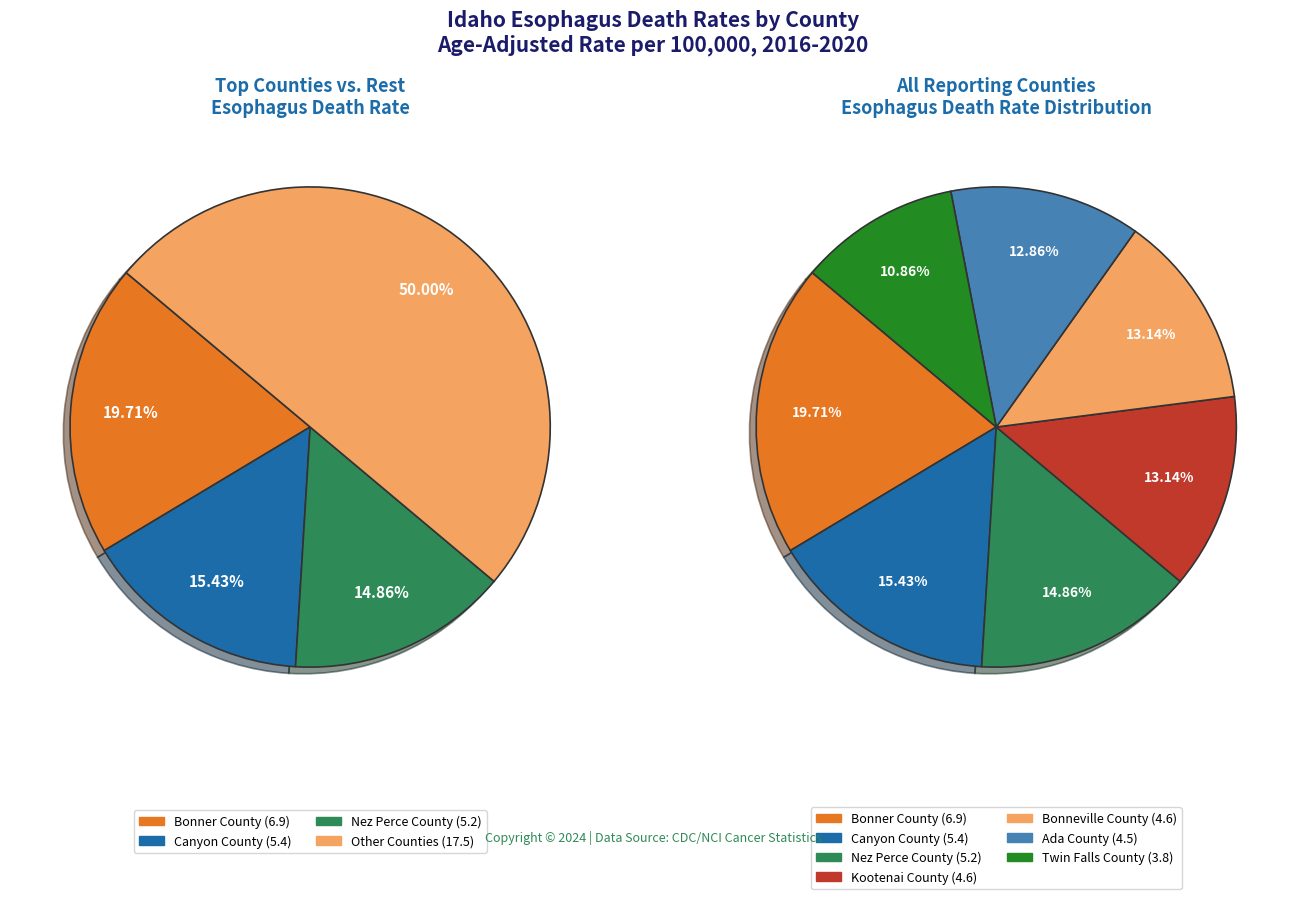

Does any single category account for the majority?

No